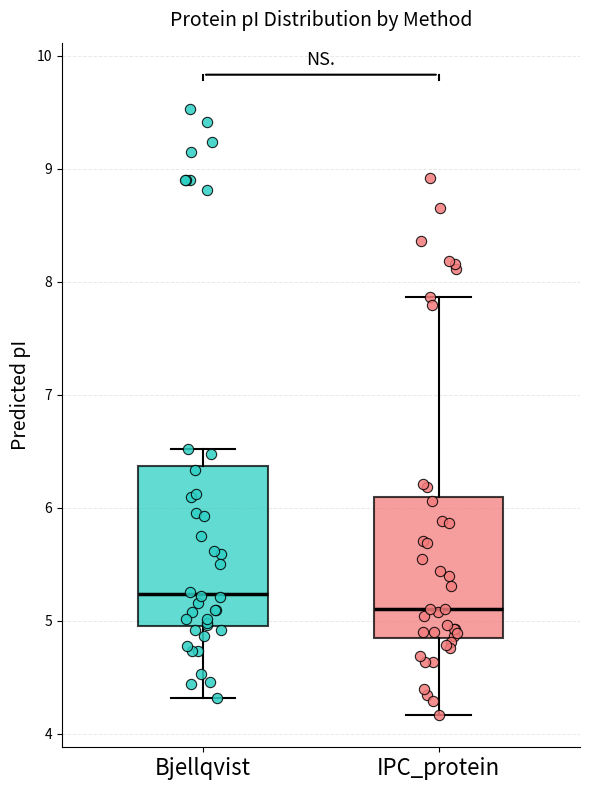

Which box is the tallest, from its lower edge to its upper edge?

Bjellqvist